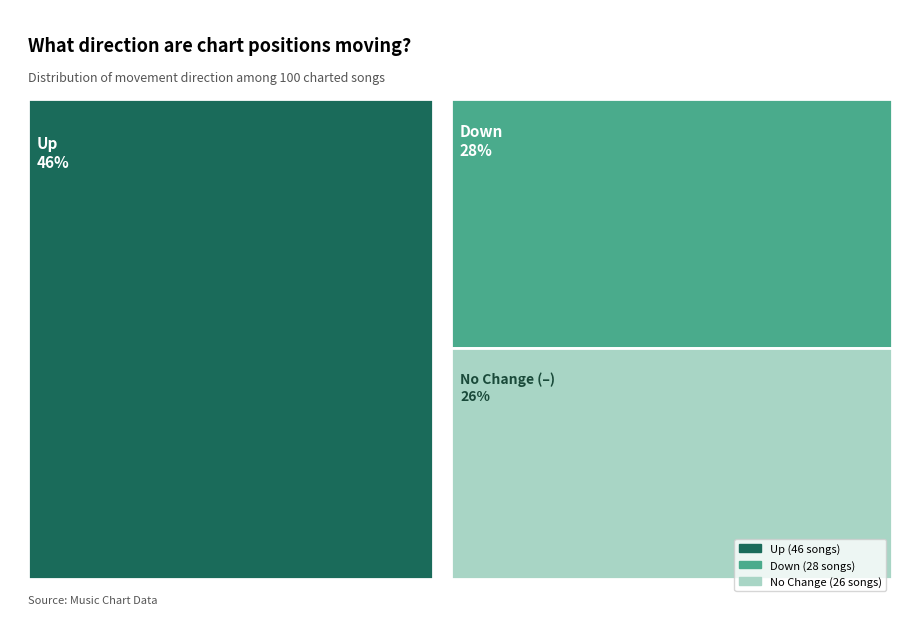

To the nearest percent, what is the average slice percentage?

33%